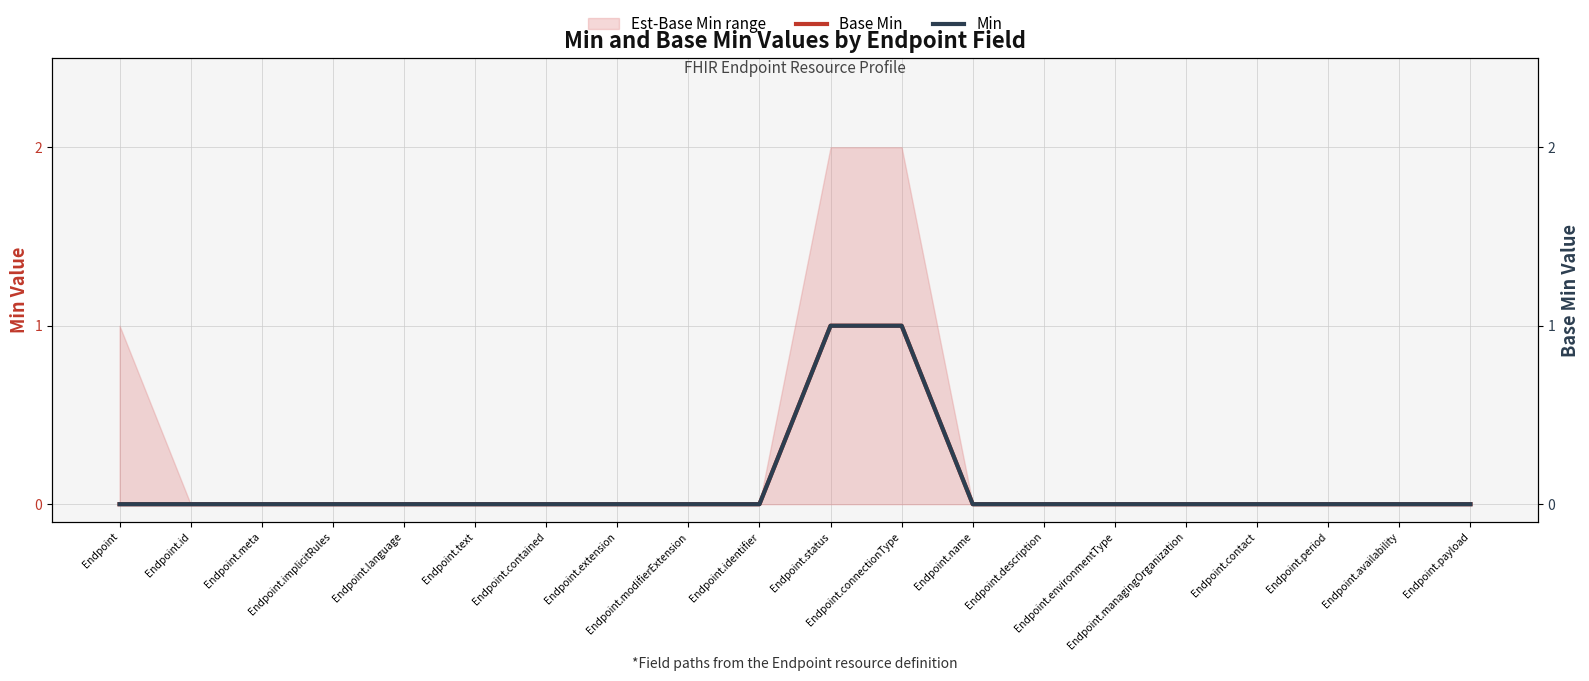

Is the value of Base Min at Endpoint.contained greater than the value of Min at Endpoint.text?

No